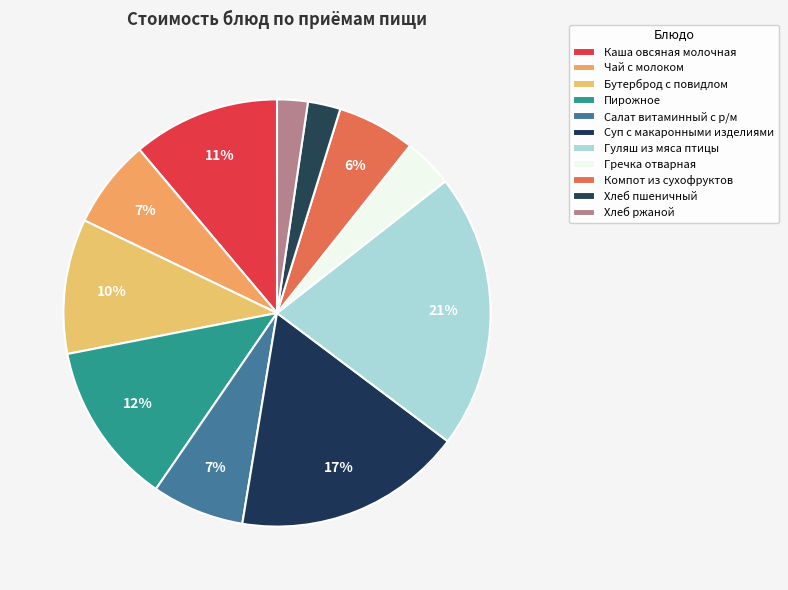

Is there a majority slice in this chart?

No